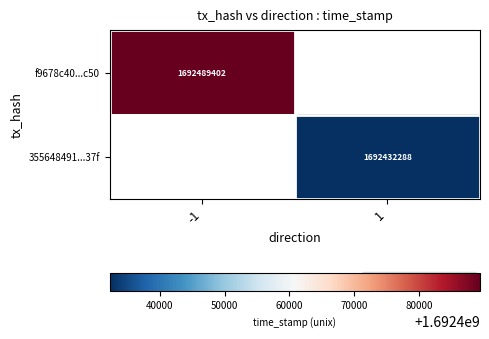

Is the value of f9678c40...c50 at -1 greater than the value of 355648491...37f at 1?

Yes